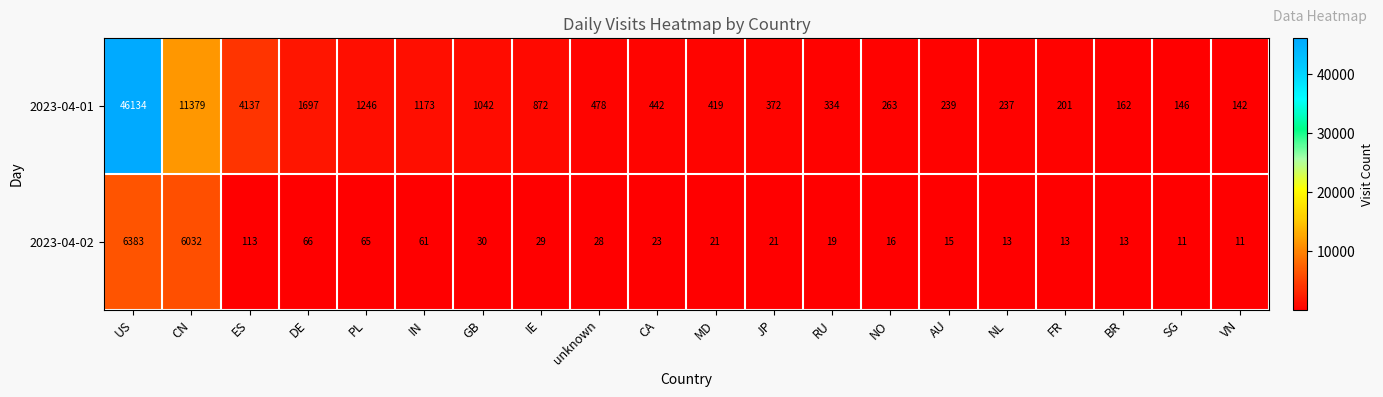

What is the total value across all series at unknown?

506